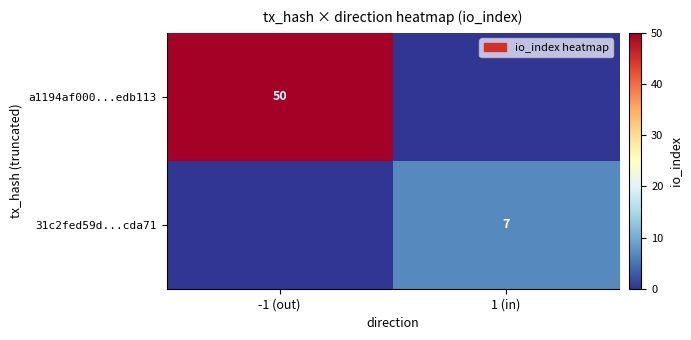

Count the number of data series in this chart.

2